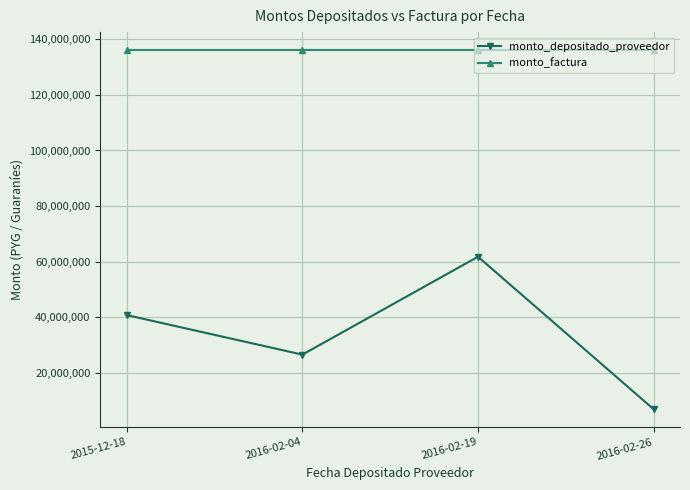

What is the difference between the highest and lowest values at 2016-02-19?

74439177